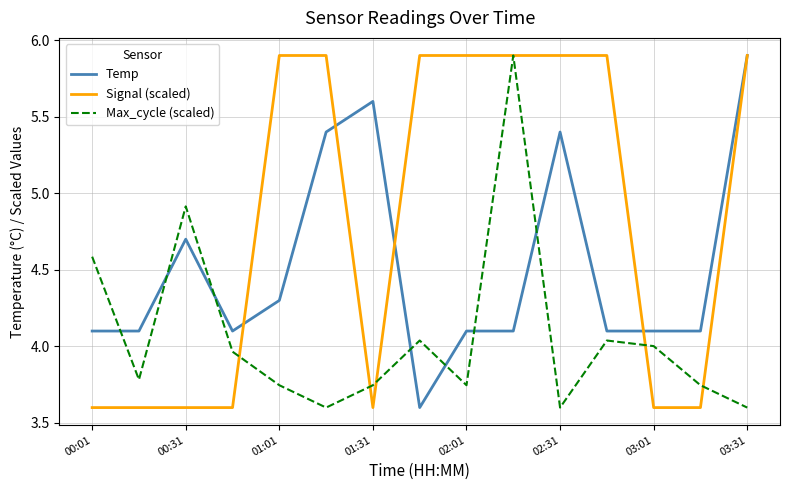

How many intersections are there between Max_cycle (scaled) and Temp?

7